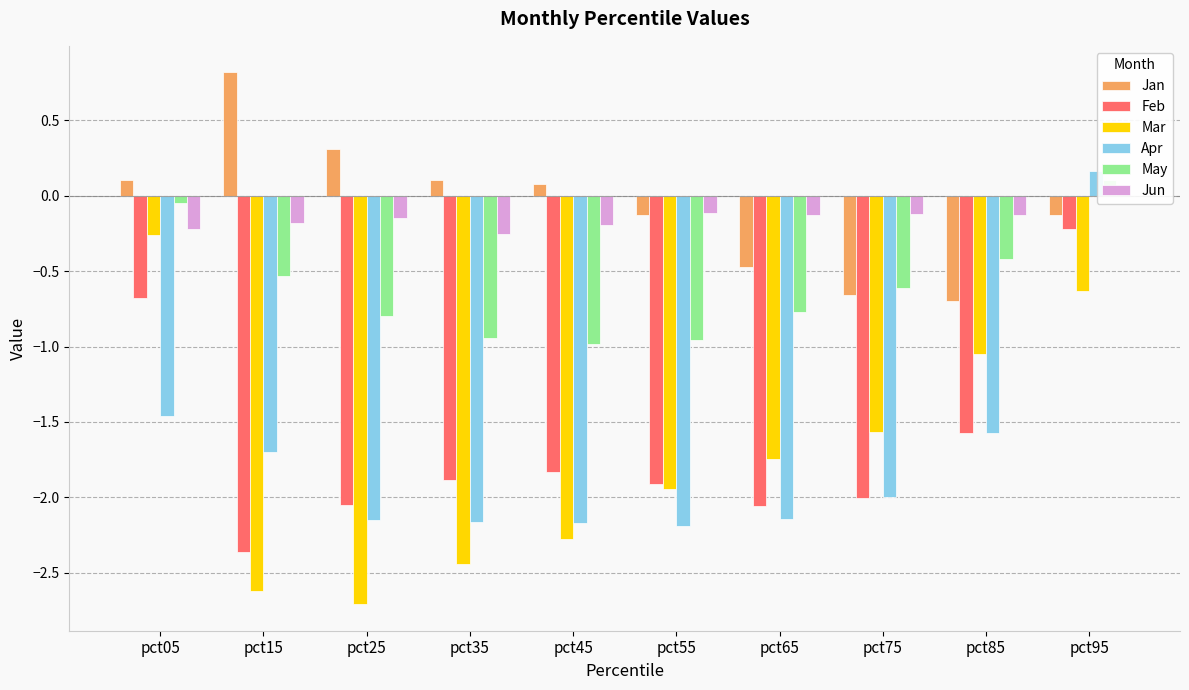

Where does the Feb series first go above -1?

pct05